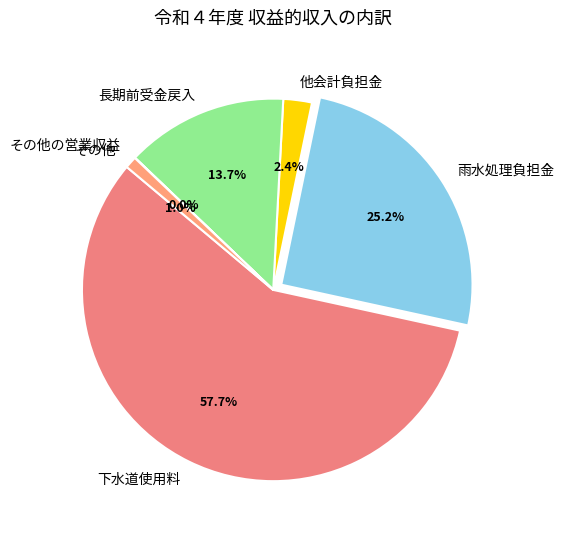

Does 下水道使用料 represent more than half of the total?

Yes